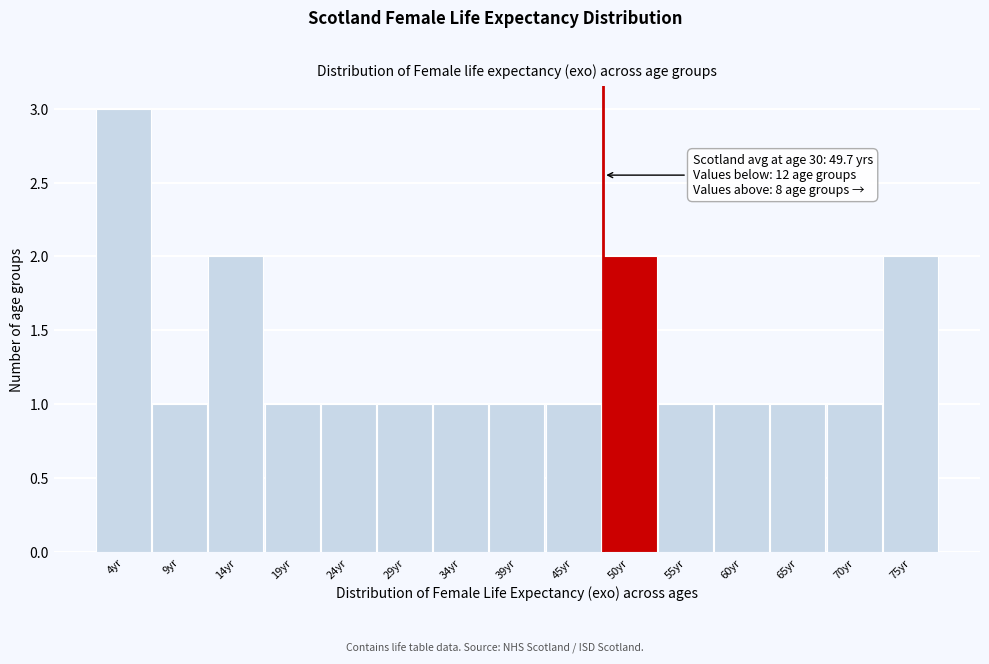

Reading left to right, transcribe all the data shown in this chart.

3	1	2	1	1	1	1	1	1	2	1	1	1	1	2